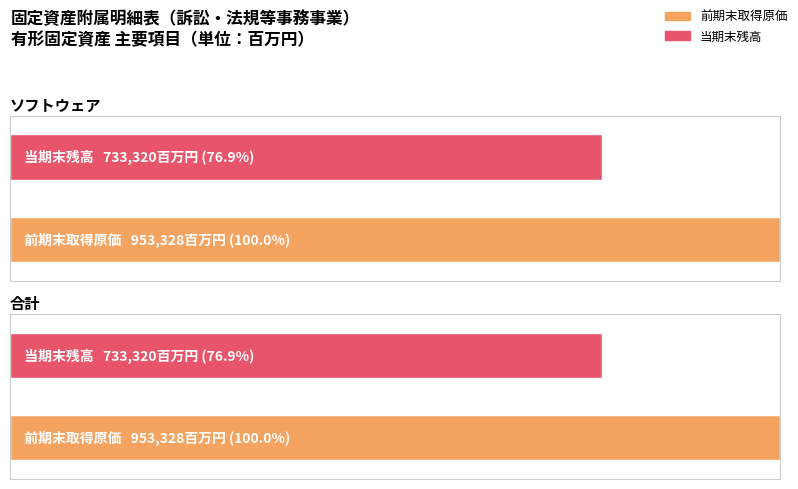

Does the chart contain stacked bars?

No